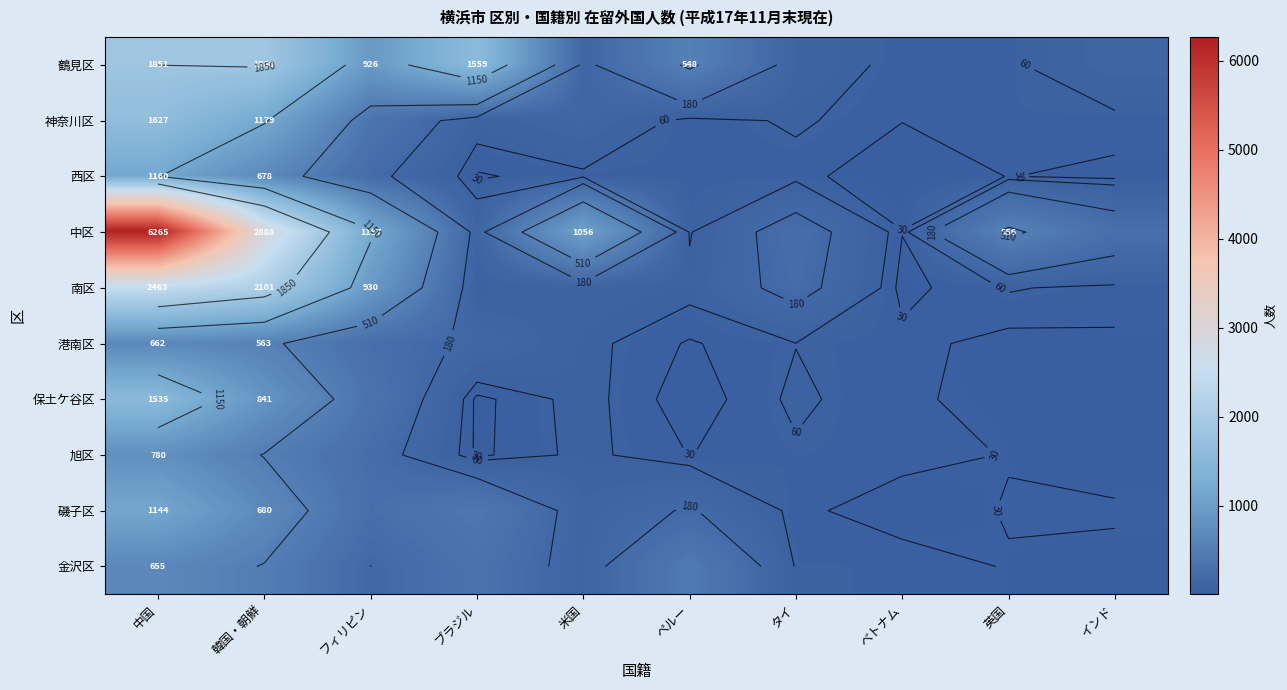

Between 韓国・朝鮮 and フィリピン, which series saw the biggest shift?

中区